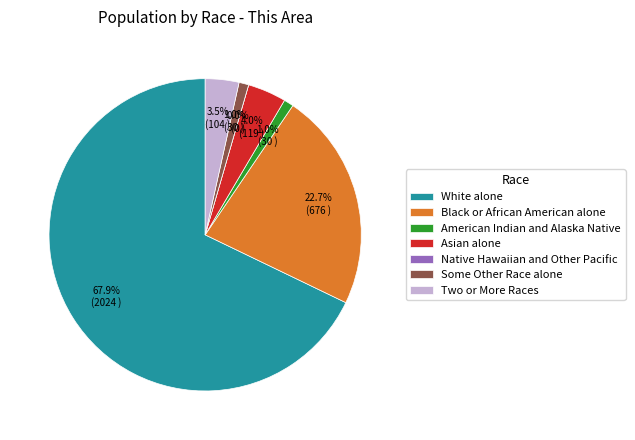

Which slice represents more than half of the pie?

White alone